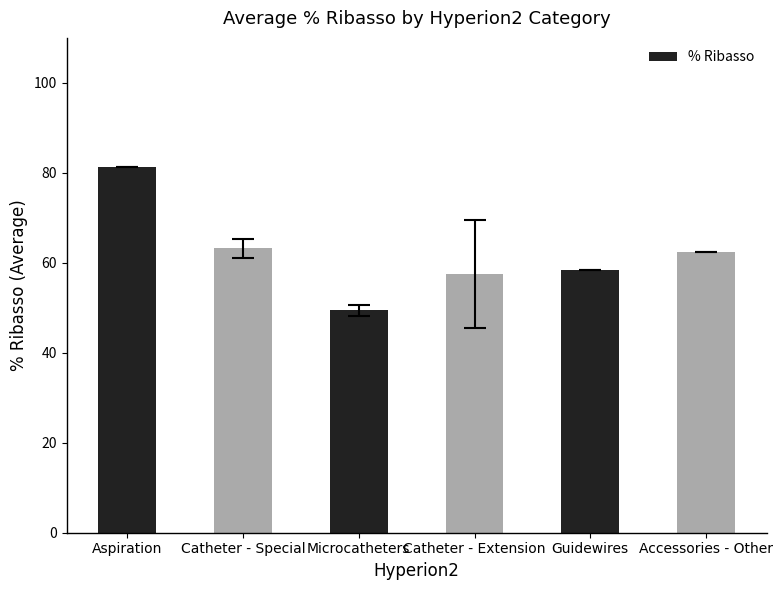

What is the smallest value displayed?

49.5